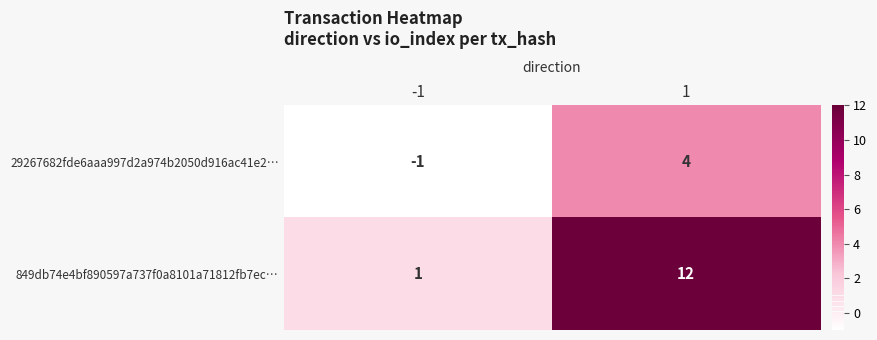

How many categories are shown in the chart?

2